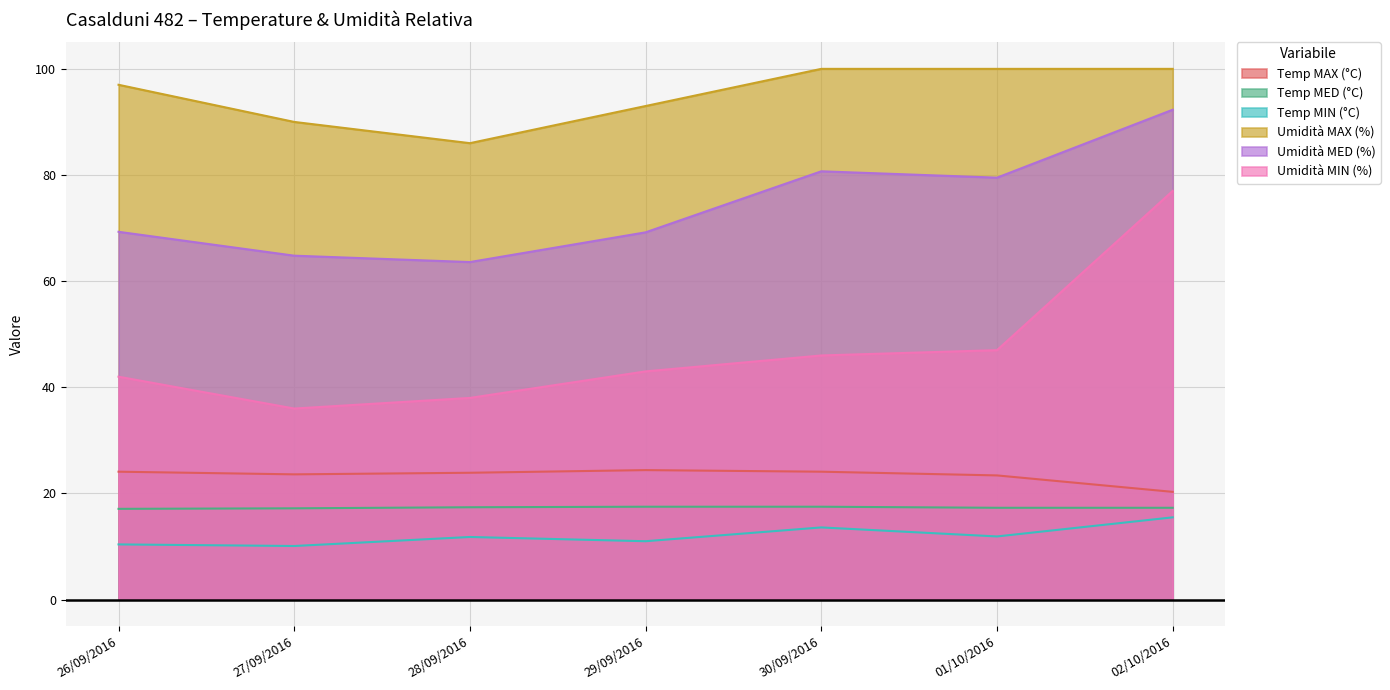

What is the sum of the Temp MAX (°C) values at 02/10/2016 and 27/09/2016?

43.9